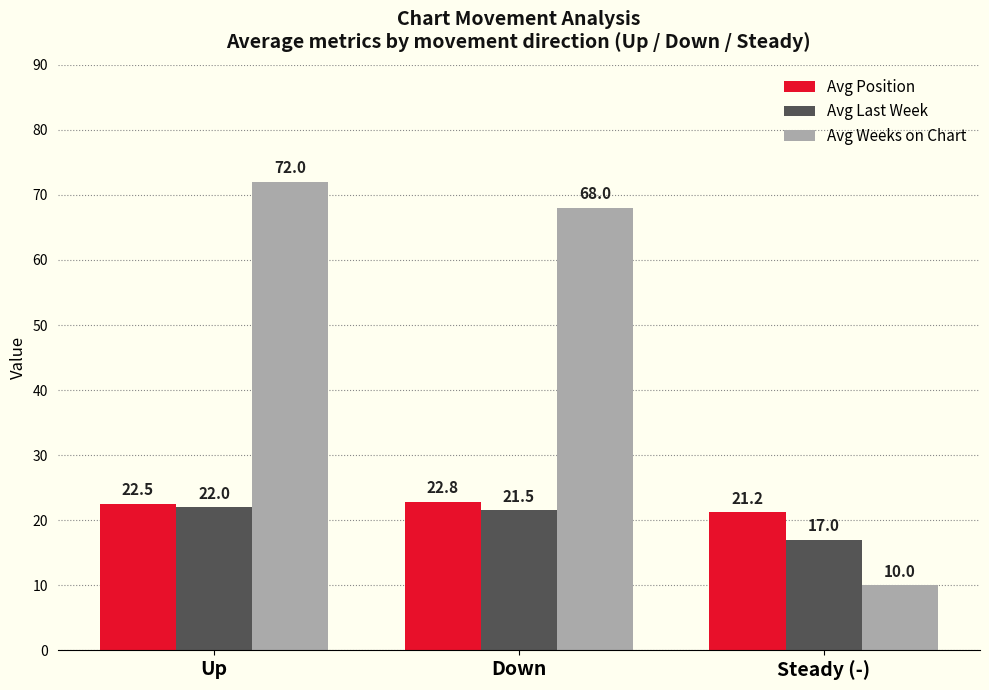

Reading right to left, extract all data points from this chart.

Avg Position: 21.2	22.8	22.5
Avg Last Week: 17.0	21.5	22.0
Avg Weeks on Chart: 10.0	68.0	72.0